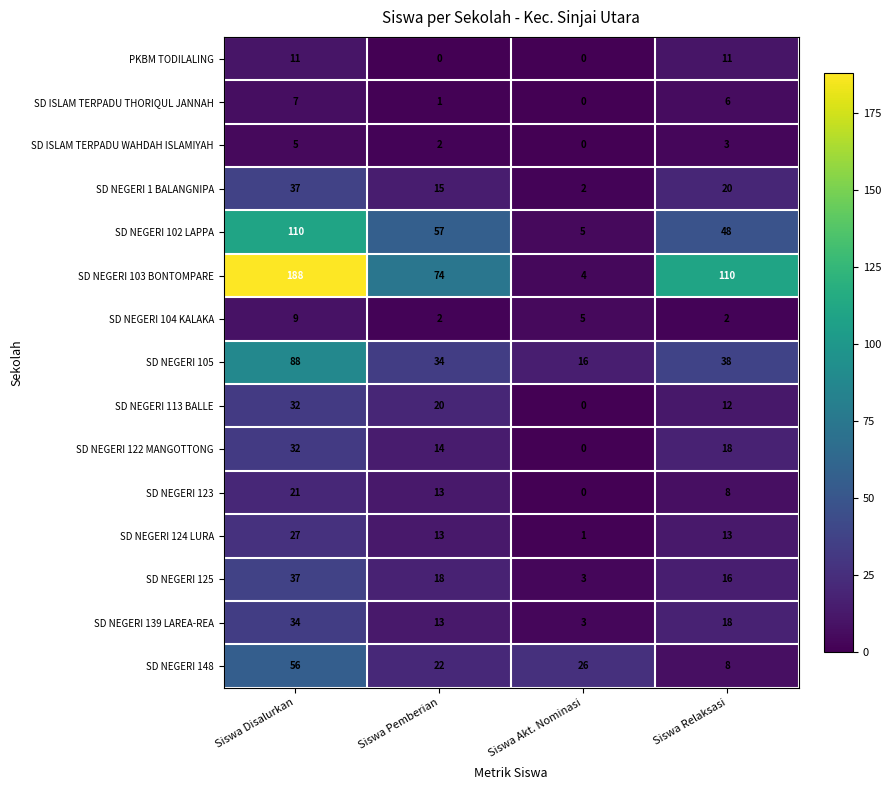

Rank the categories by SD NEGERI 113 BALLE value from highest to lowest.

Siswa Disalurkan, Siswa Pemberian, Siswa Relaksasi, Siswa Akt. Nominasi